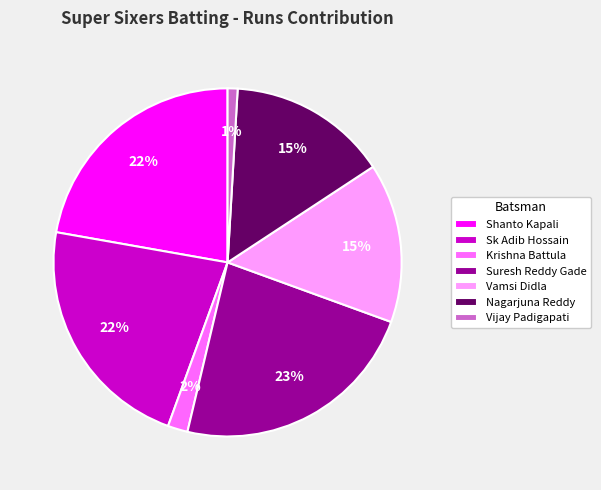

Is it true that Krishna Battula is 8% of the pie?

False